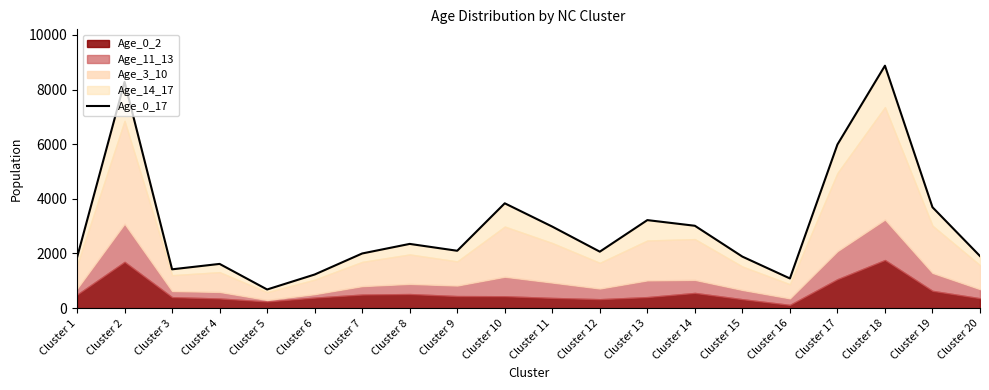

How many values are below 2100?

10